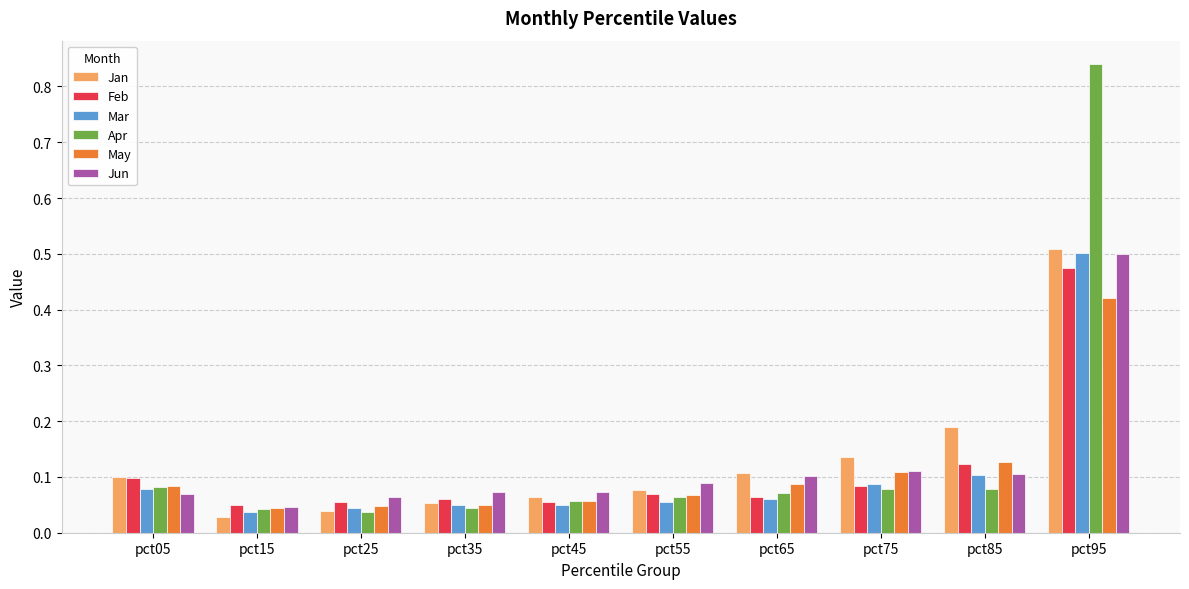

Between pct55 and pct75, which series saw the biggest shift?

Jan